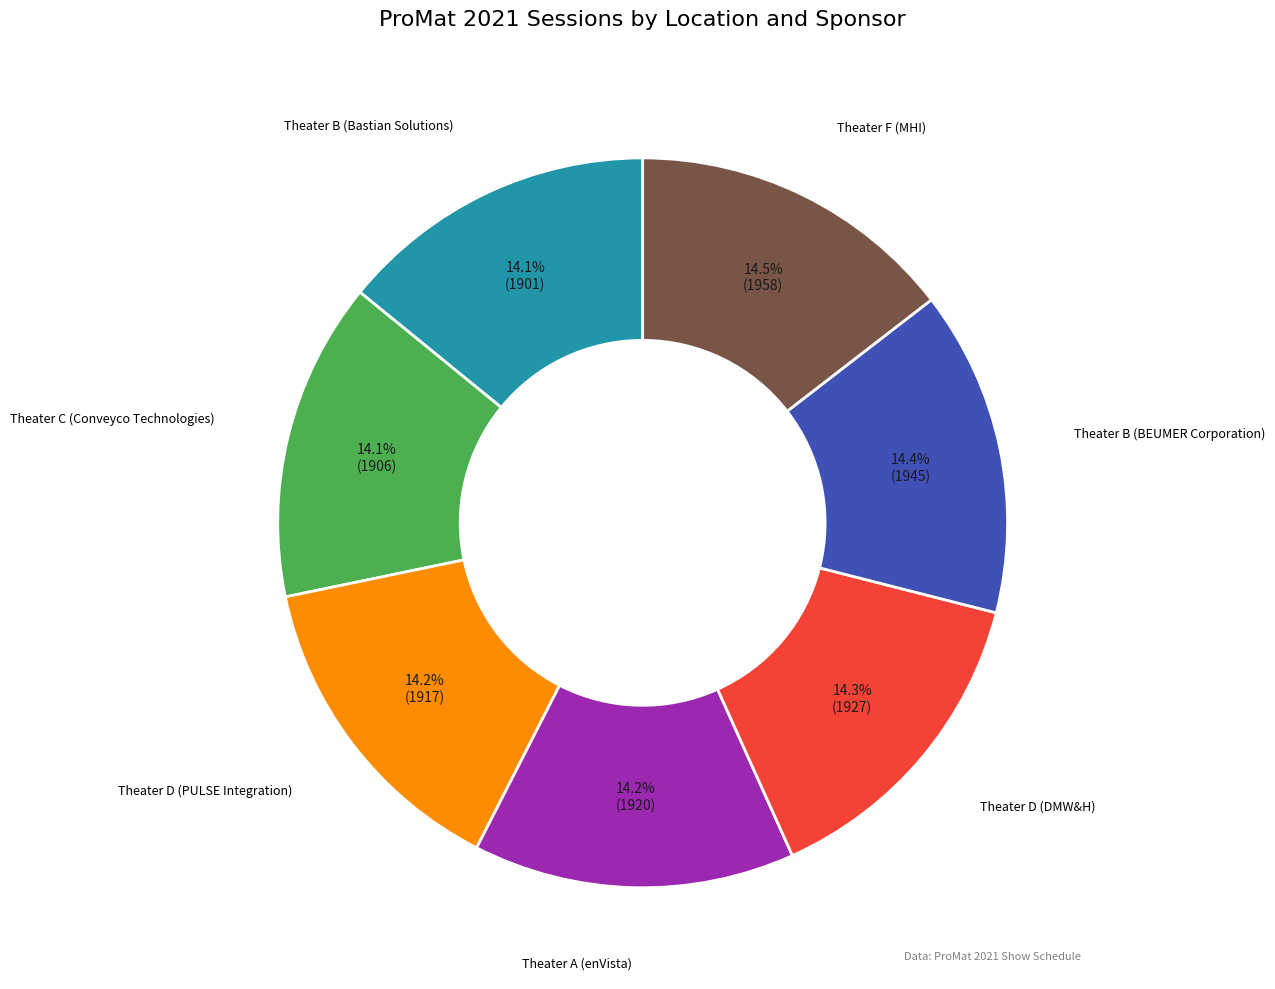

Is there any slice that represents more than half of the pie?

No